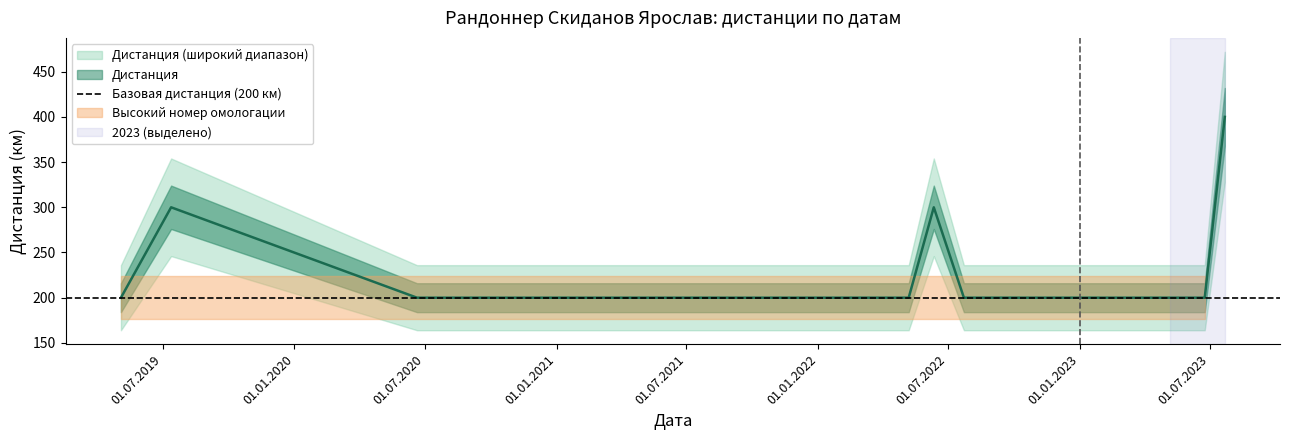

True or false: the data shows 307 at 11.09.2021.

False